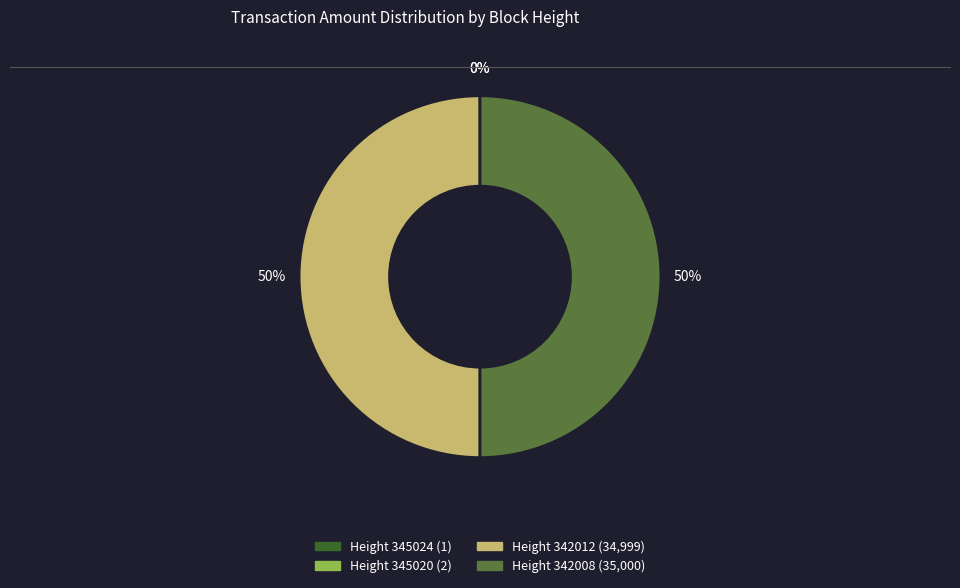

To the nearest percent, what is the difference between the largest and smallest slice percentages?

50%